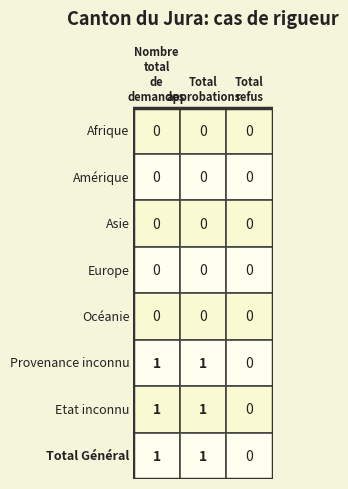

Where is Etat inconnu nearest to the value 0?

Total refus